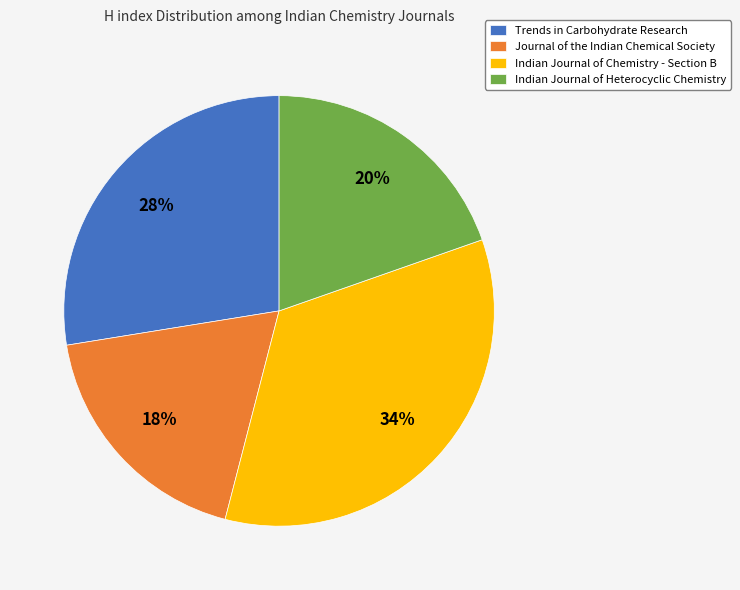

To the nearest percent, what is the combined percentage of Indian Journal of Heterocyclic Chemistry and Journal of the Indian Chemical Society?

38%